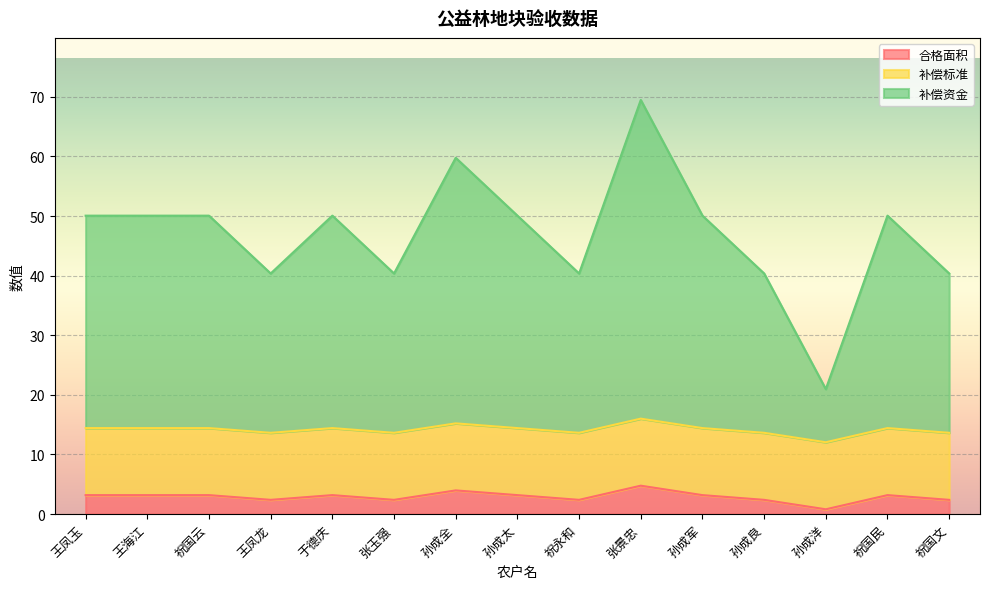

Rank the categories by 合格面积 value from lowest to highest.

孙成洋, 王凤龙, 张玉强, 祝永和, 孙成良, 祝国文, 王凤玉, 王海江, 祝国云, 于德庆, 孙成太, 孙成军, 祝国民, 孙成全, 张景忠